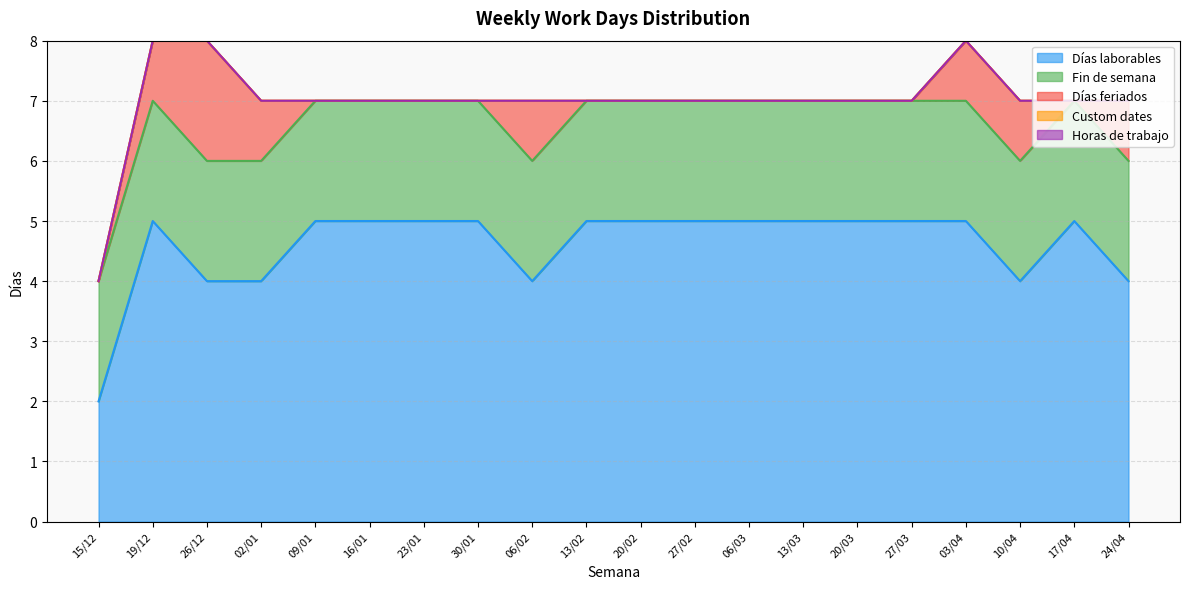

Does the chart display data point markers on the line(s)?

No